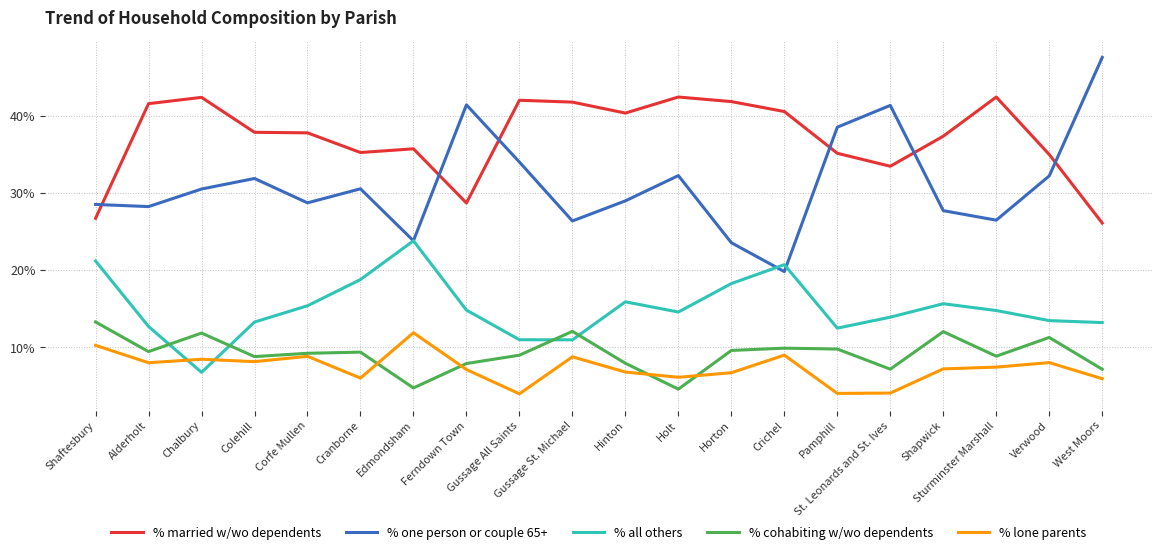

How many categories are shown in the chart?

20